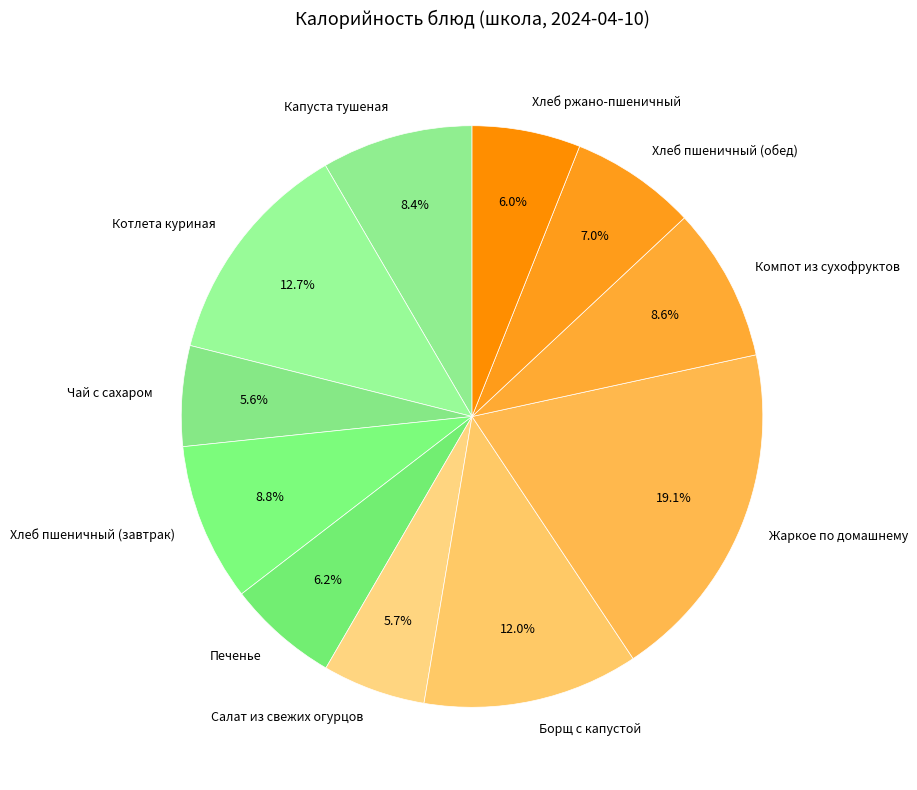

What percentage is the Жаркое по домашнему slice, to the nearest percent?

19%